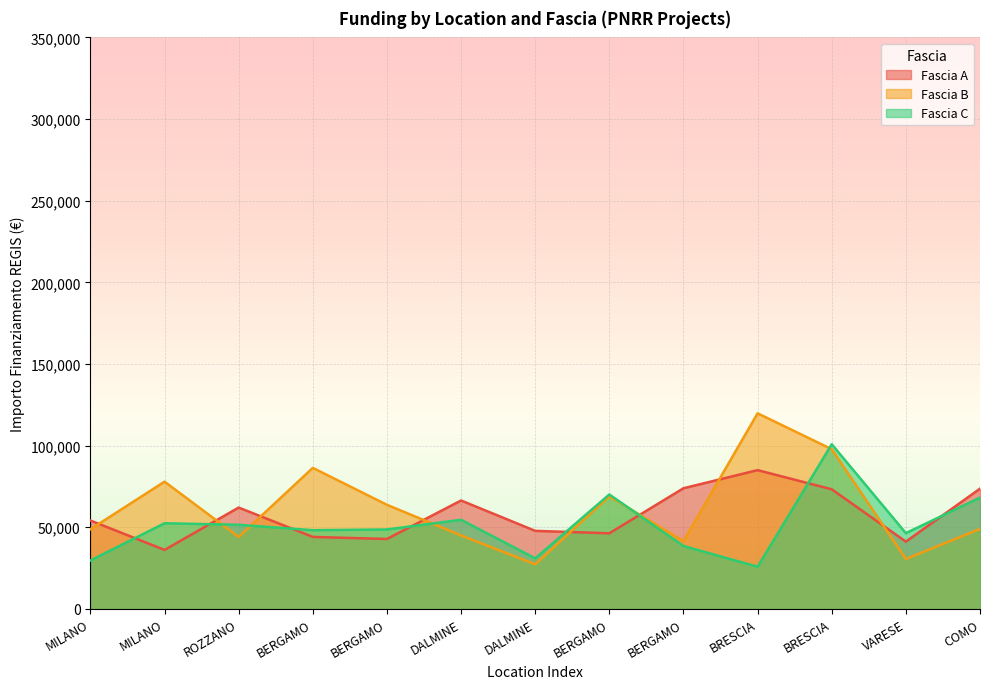

Reading left to right, transcribe all the data shown in this chart.

Fascia A: MILANO=54144.9	MILANO=36123.8	ROZZANO=62062.4	BERGAMO=44080.6	BERGAMO=42816.5	DALMINE=66393.6	DALMINE=47794.5	BERGAMO=46312.5	BERGAMO=73886.6	BRESCIA=84977.9	BRESCIA=73250.1	VARESE=41196.6	COMO=73636.1
Fascia B: MILANO=48776.3	MILANO=77926.5	ROZZANO=44036.1	BERGAMO=86371.0	BERGAMO=63747.5	DALMINE=44978.7	DALMINE=27342.9	BERGAMO=68925.6	BERGAMO=41496.0	BRESCIA=119783.4	BRESCIA=97812.0	VARESE=30558.8	COMO=48957.9
Fascia C: MILANO=29640.7	MILANO=52455.4	ROZZANO=51504.7	BERGAMO=48200.6	BERGAMO=48646.7	DALMINE=54577.6	DALMINE=30978.2	BERGAMO=70077.9	BERGAMO=38513.5	BRESCIA=25842.4	BRESCIA=100847.1	VARESE=46386.6	COMO=68180.1